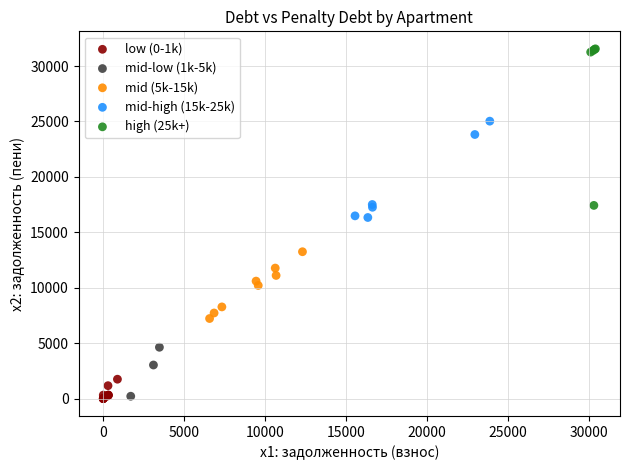

What are all the series names shown in the legend?

low (0-1k), mid-low (1k-5k), mid (5k-15k), mid-high (15k-25k), high (25k+)